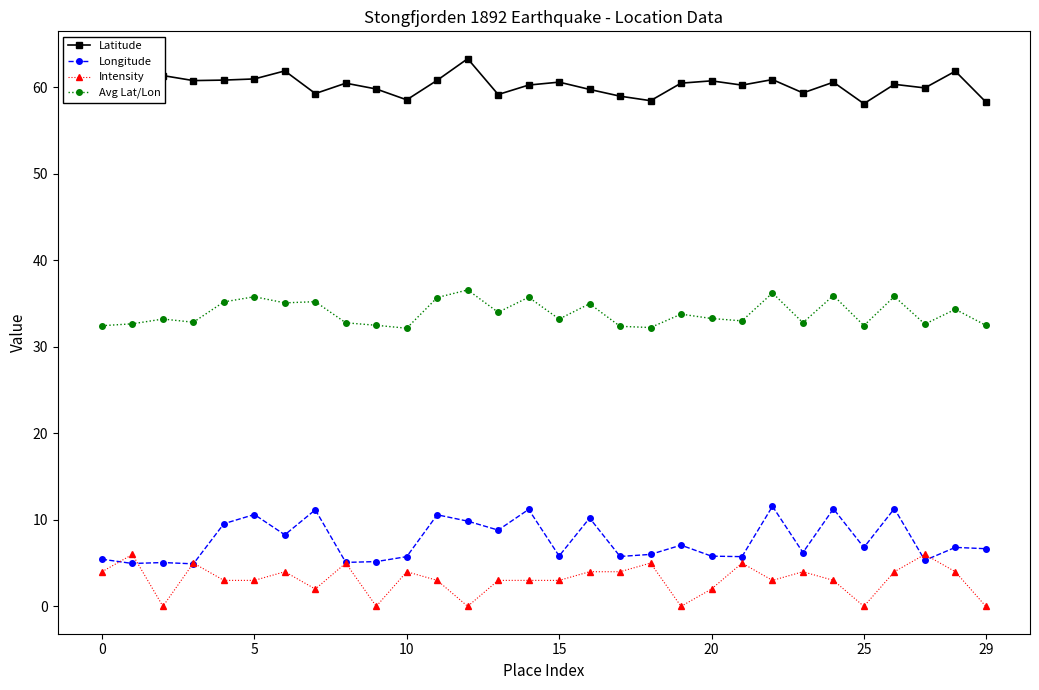

What is the value of the Avg Lat/Lon point at the 1st from the left?

32.4